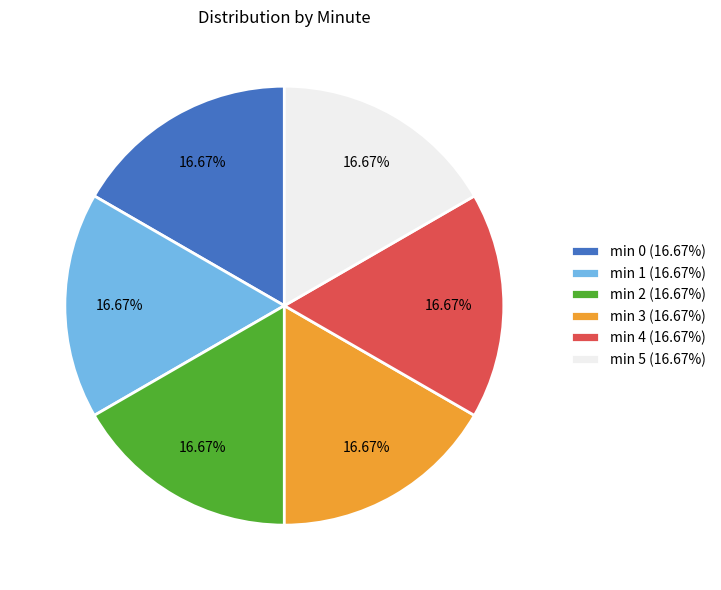

Combined, do min 0 (16.67%) and min 5 (16.67%) account for over 50%?

No